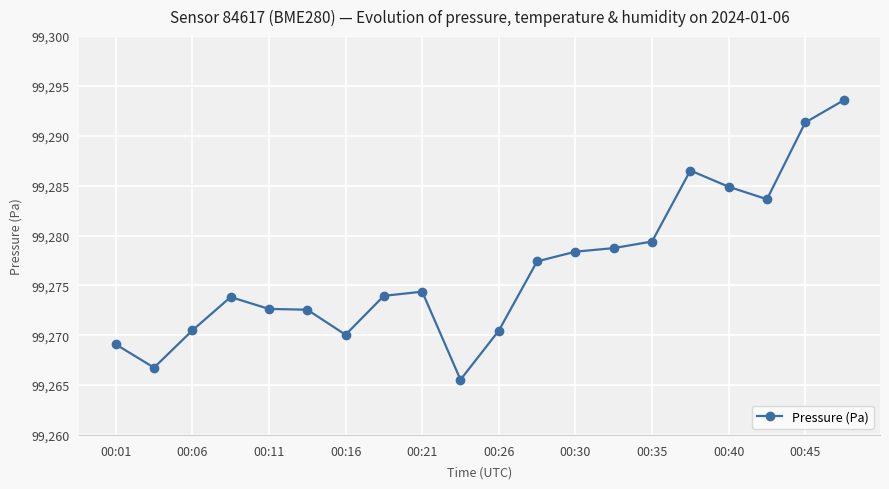

What is the value of the 17th point from the left?

99284.9